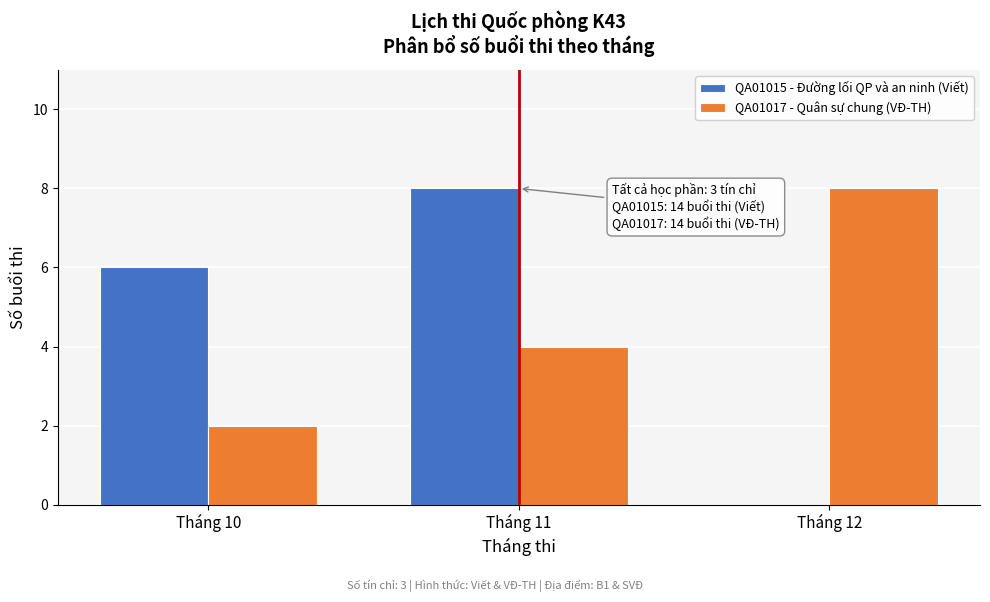

Reading left to right, extract all data points from this chart.

QA01015 - Đường lối QP và an ninh (Viết): Tháng 10=6	Tháng 11=8	Tháng 12=0
QA01017 - Quân sự chung (VĐ-TH): Tháng 10=2	Tháng 11=4	Tháng 12=8